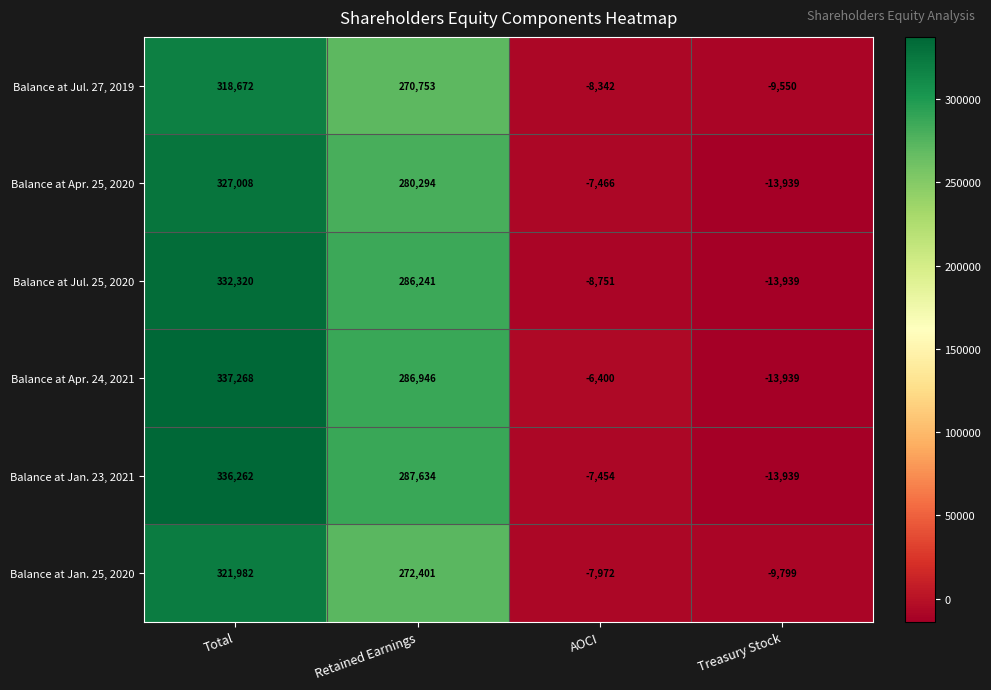

True or false: Balance at Jul. 25, 2020 has a value of 174597 at Retained Earnings.

False